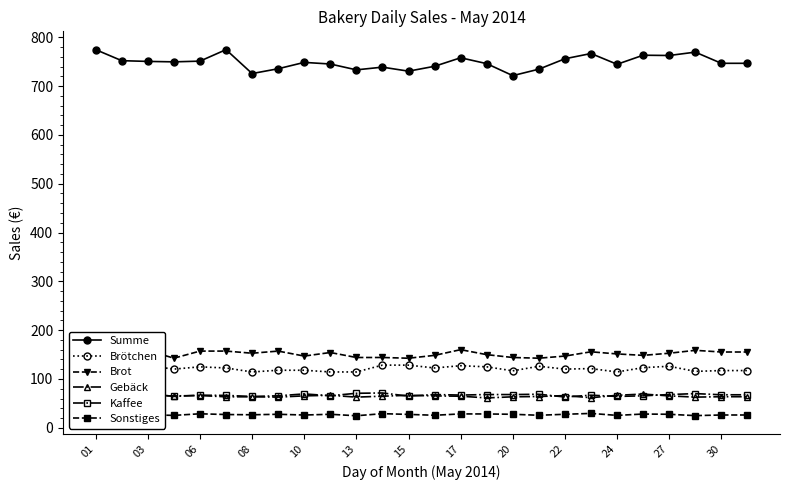

True or false: Gebäck has more than 0 interior local peaks.

True